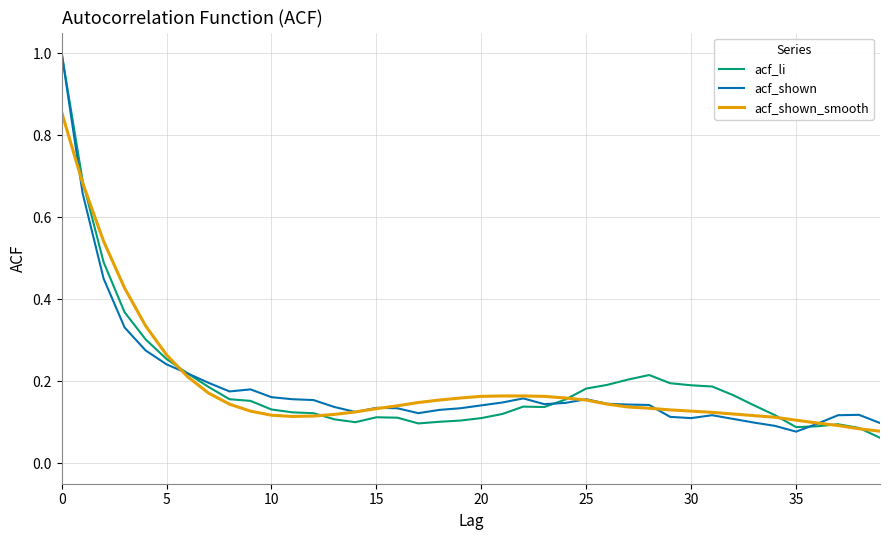

Which series has the widest spread of values?

acf_li